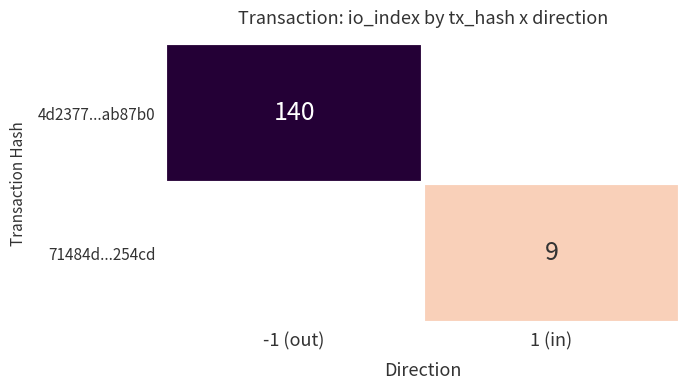

The 4d2377...ab87b0 series shows 83 at -1 (out). True or false?

False